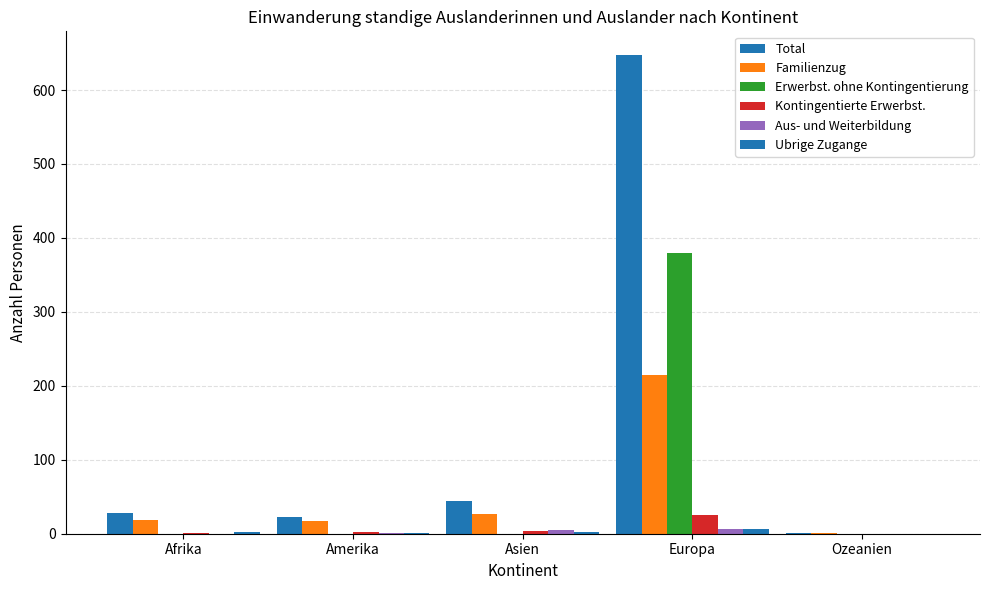

Is it true that Total equals 50 at Afrika?

False